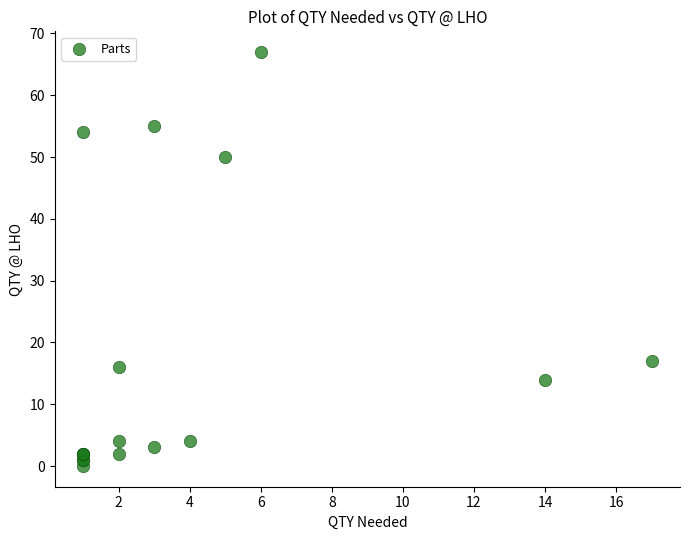

What Y value in the scatter plot is closest to 33?

17